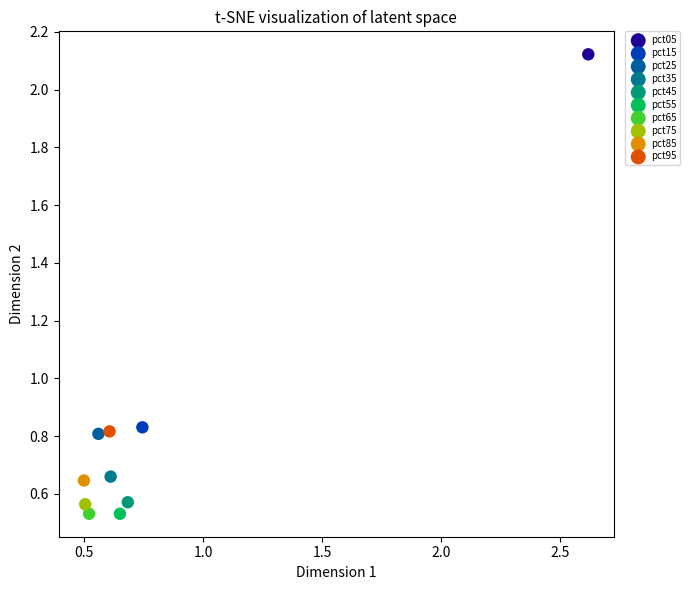

What are all the series names shown in the legend?

pct05, pct15, pct25, pct35, pct45, pct55, pct65, pct75, pct85, pct95